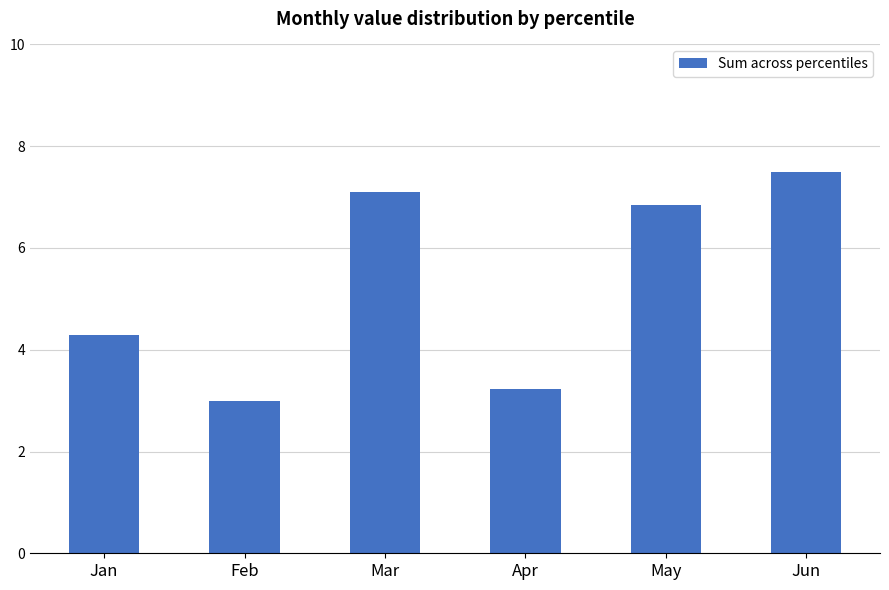

Reading left to right, what are all the values shown in this chart?

4.3	3.0	7.1	3.2	6.8	7.5